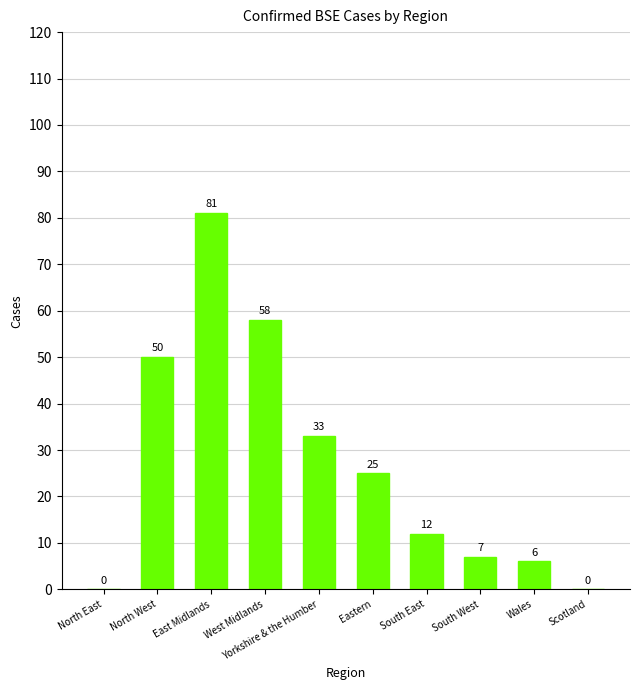

Reading left to right, list all the values displayed in this chart.

0	50	81	58	33	25	12	7	6	0